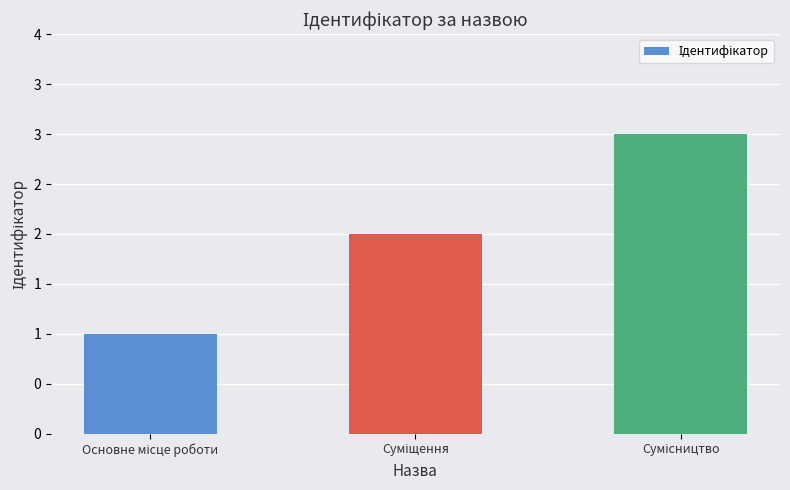

Does the chart contain any negative values?

No